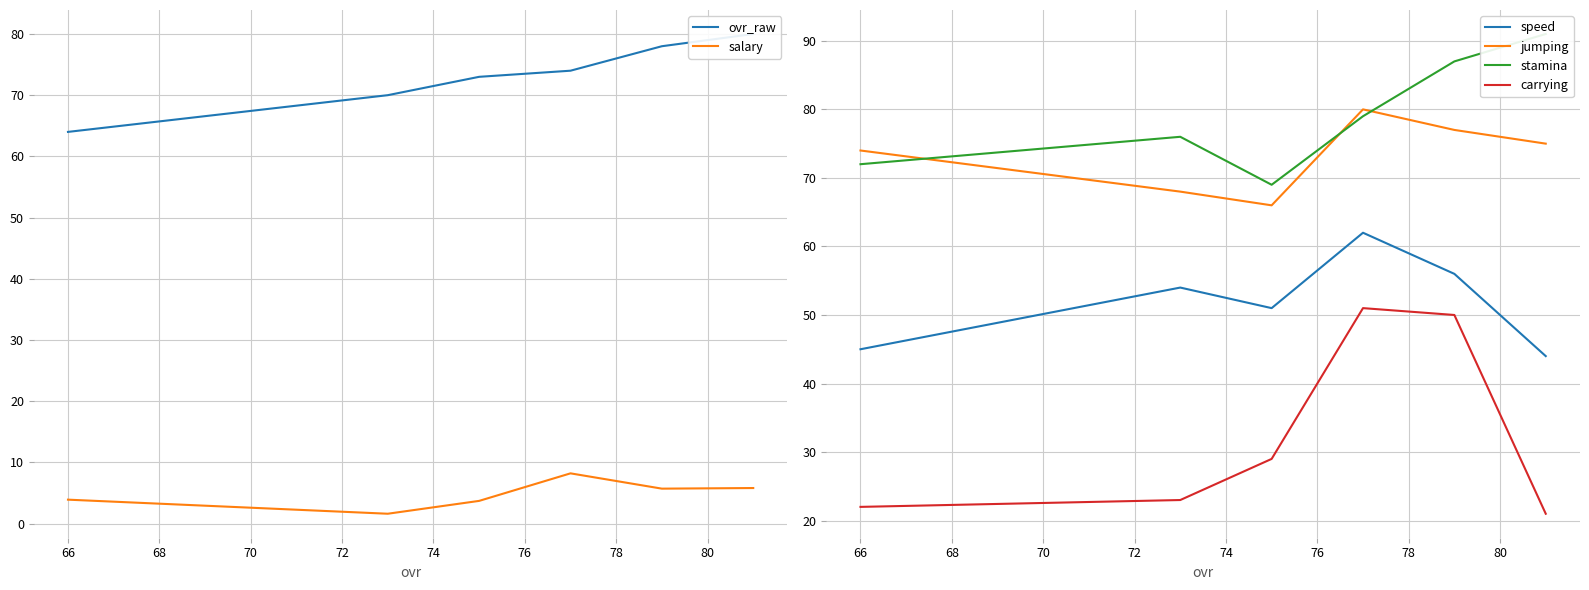

What are all the series names shown in the legend?

ovr_raw, salary, speed, jumping, stamina, carrying